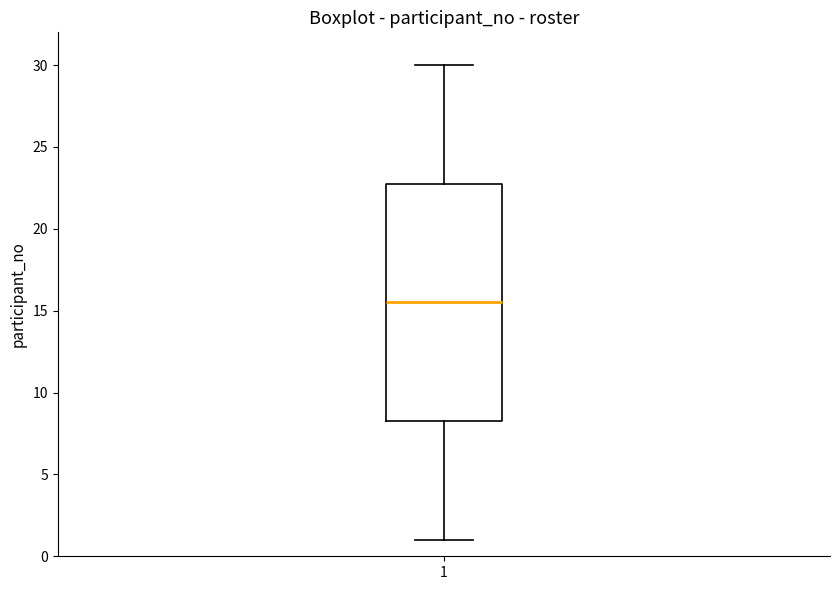

Transcribe this box plot: give where the median line is, the range the box spans, and where the two whiskers end, as read against the y-axis. The values are not printed on the chart, so give them approximately, as read against the axis.

median 15.5, box 8.5 to 23.0, whiskers 1.0 to 30.0